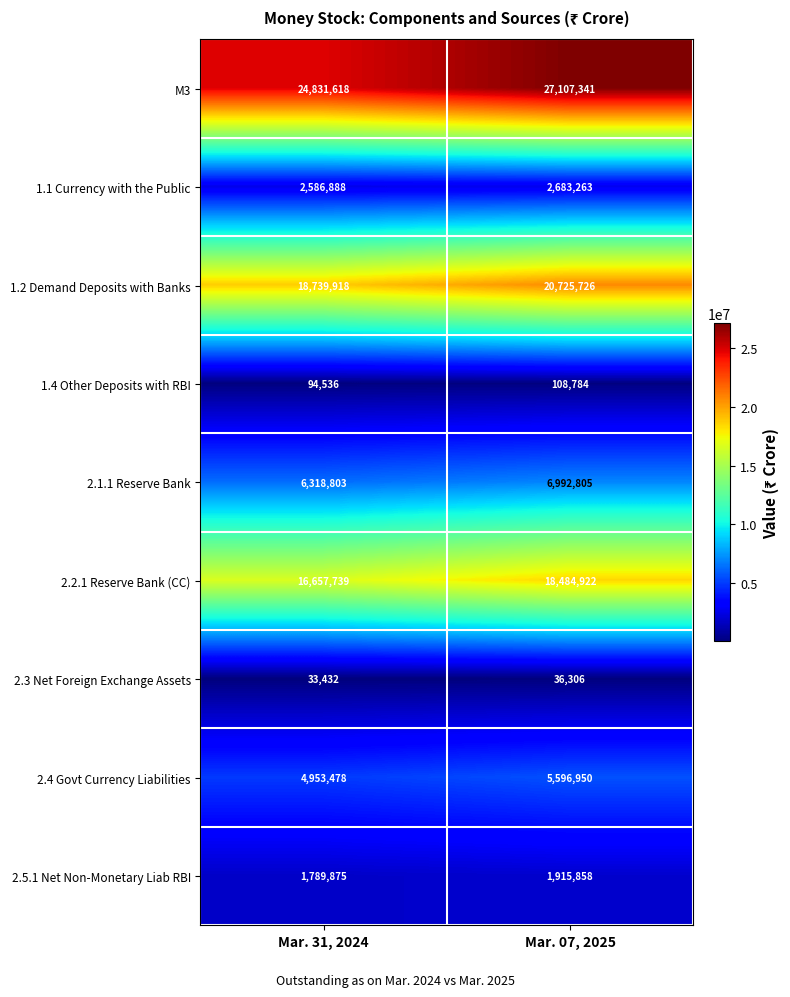

What is the sum of all 1.4 Other Deposits with RBI values?

203320